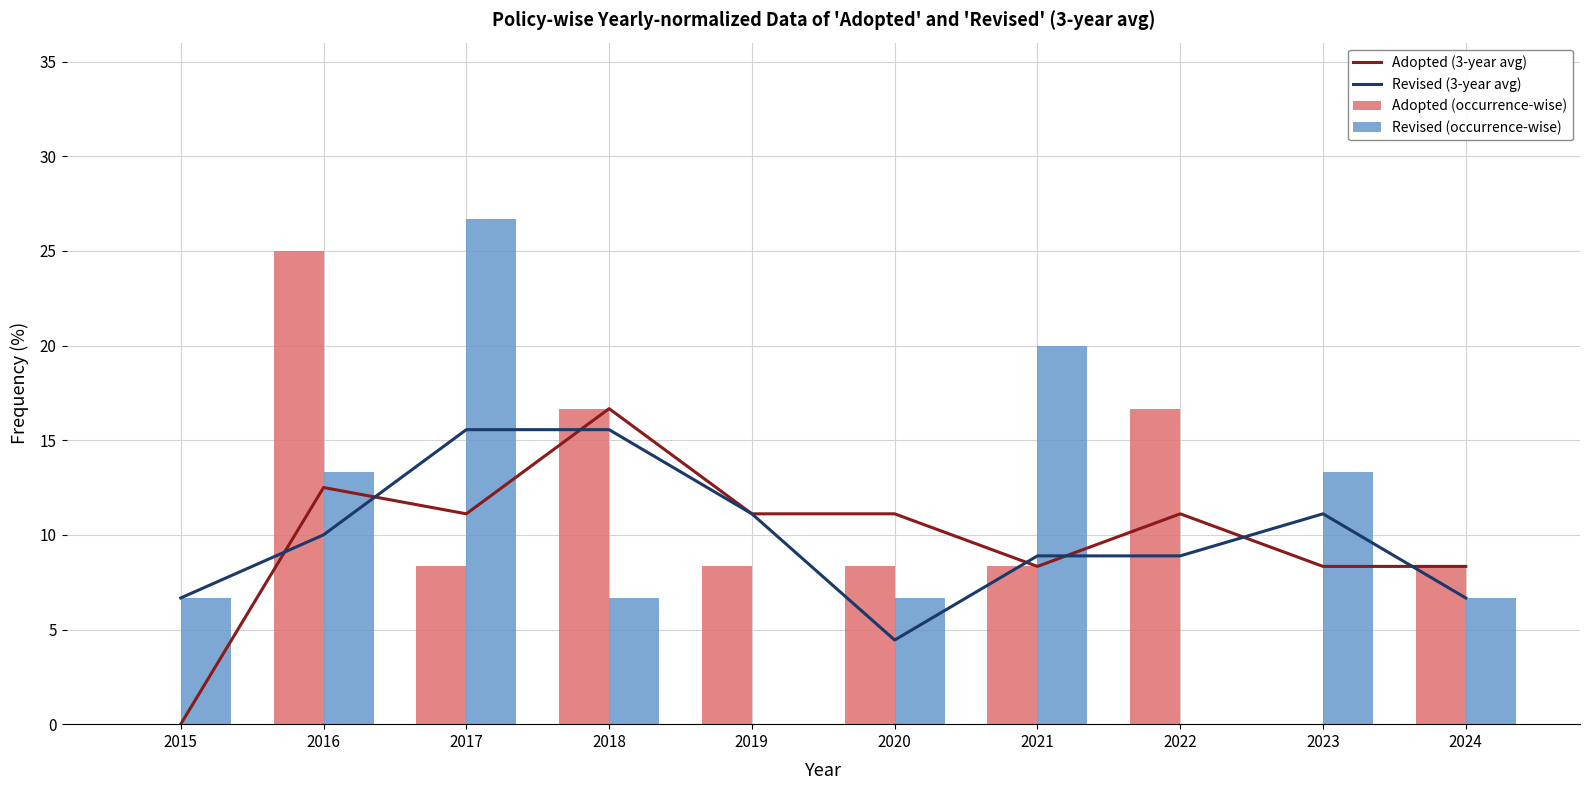

Rank the series at 2023 from highest to lowest value.

Revised (occurrence-wise), Revised (5-year avg), Adopted (5-year avg), Adopted (occurrence-wise)